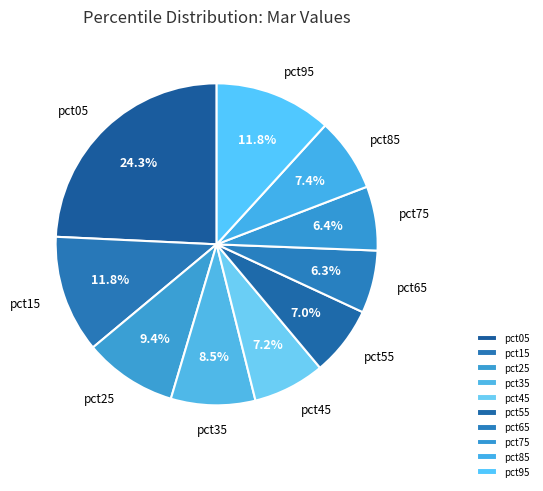

Which slice is the largest?

pct05